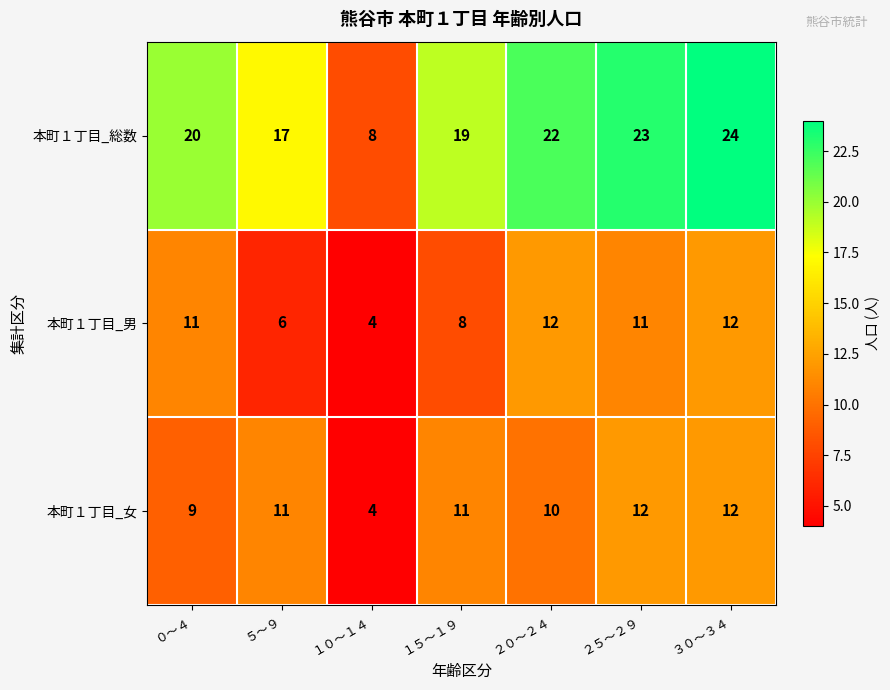

Reading left to right, list all the values displayed in this chart.

本町１丁目_総数: ０～４=20	５～９=17	１０～１４=8	１５～１９=19	２０～２４=22	２５～２９=23	３０～３４=24
本町１丁目_男: ０～４=11	５～９=6	１０～１４=4	１５～１９=8	２０～２４=12	２５～２９=11	３０～３４=12
本町１丁目_女: ０～４=9	５～９=11	１０～１４=4	１５～１９=11	２０～２４=10	２５～２９=12	３０～３４=12